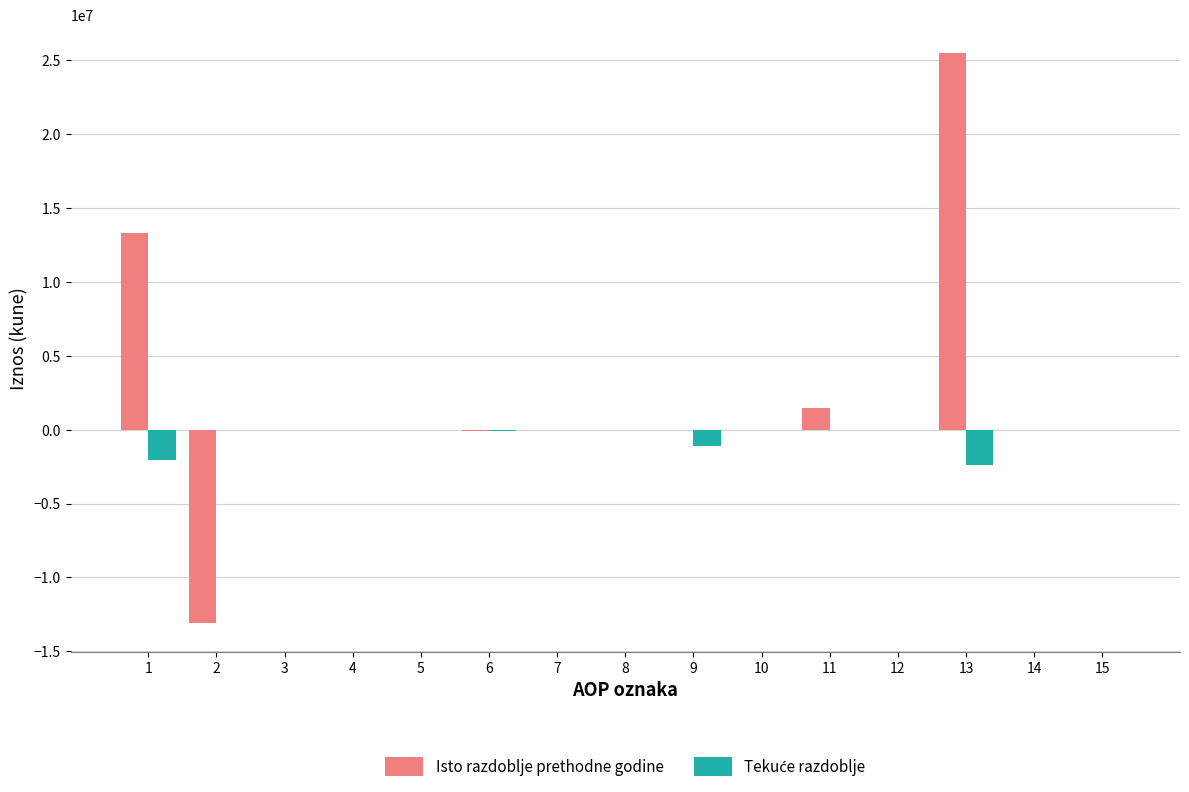

What is the maximum value for Isto razdoblje prethodne godine?

25462389